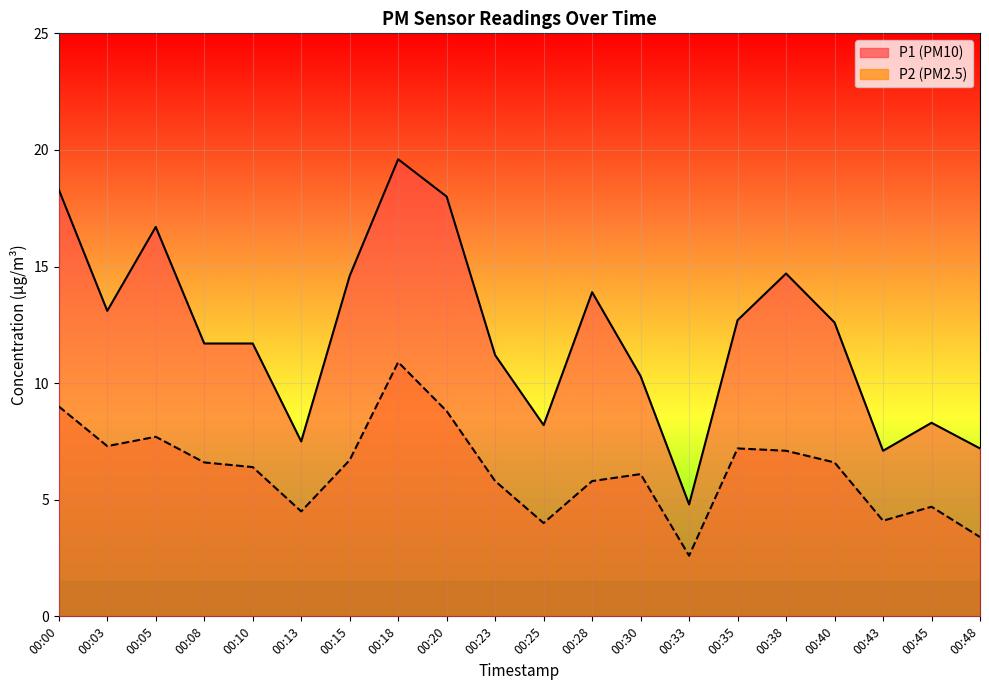

What is the value of the P1 point at the 19th from the left?

8.3